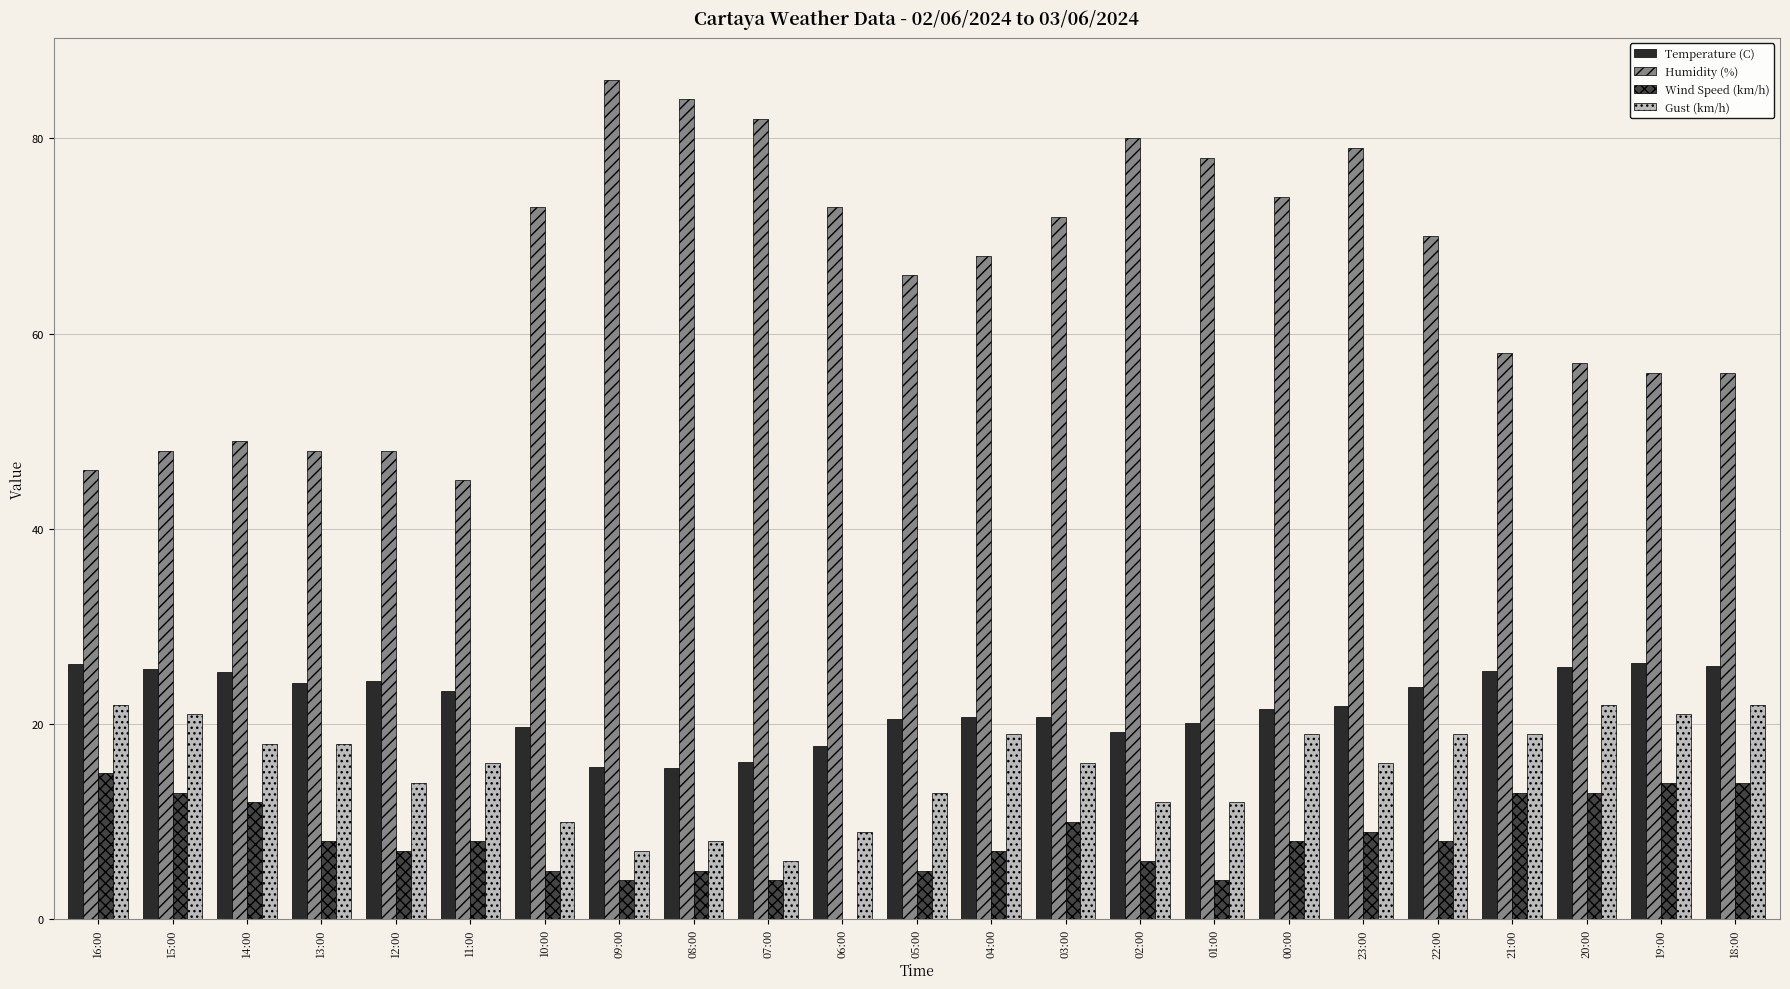

How many groups of bars are there?

23